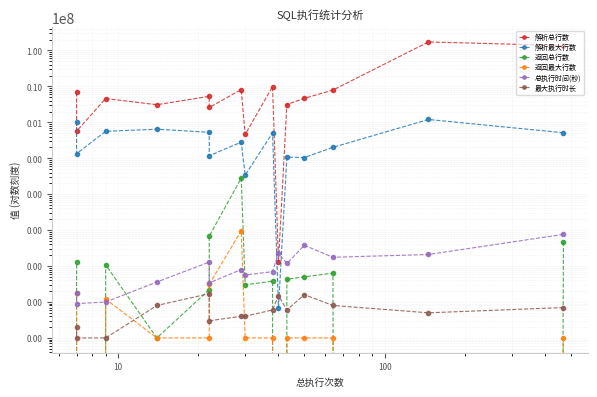

True or false: 返回最大行数 and 总执行时间(秒) intersect in this chart.

True